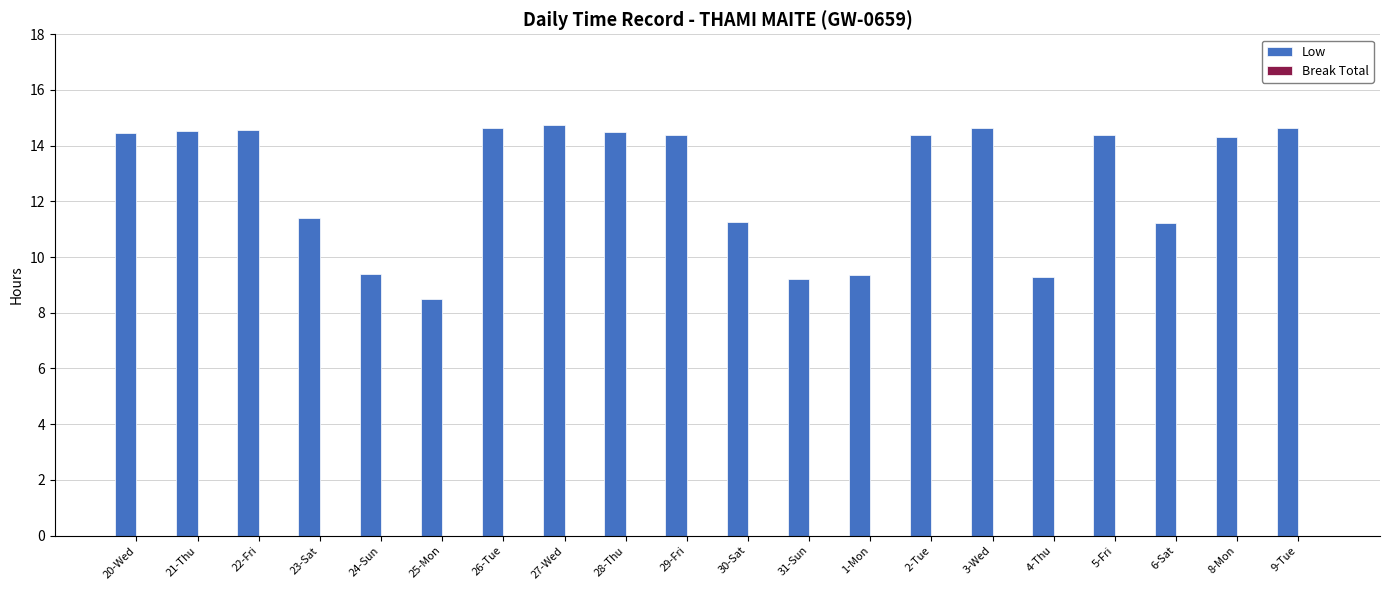

Where does the data first go above 14?

20-Wed